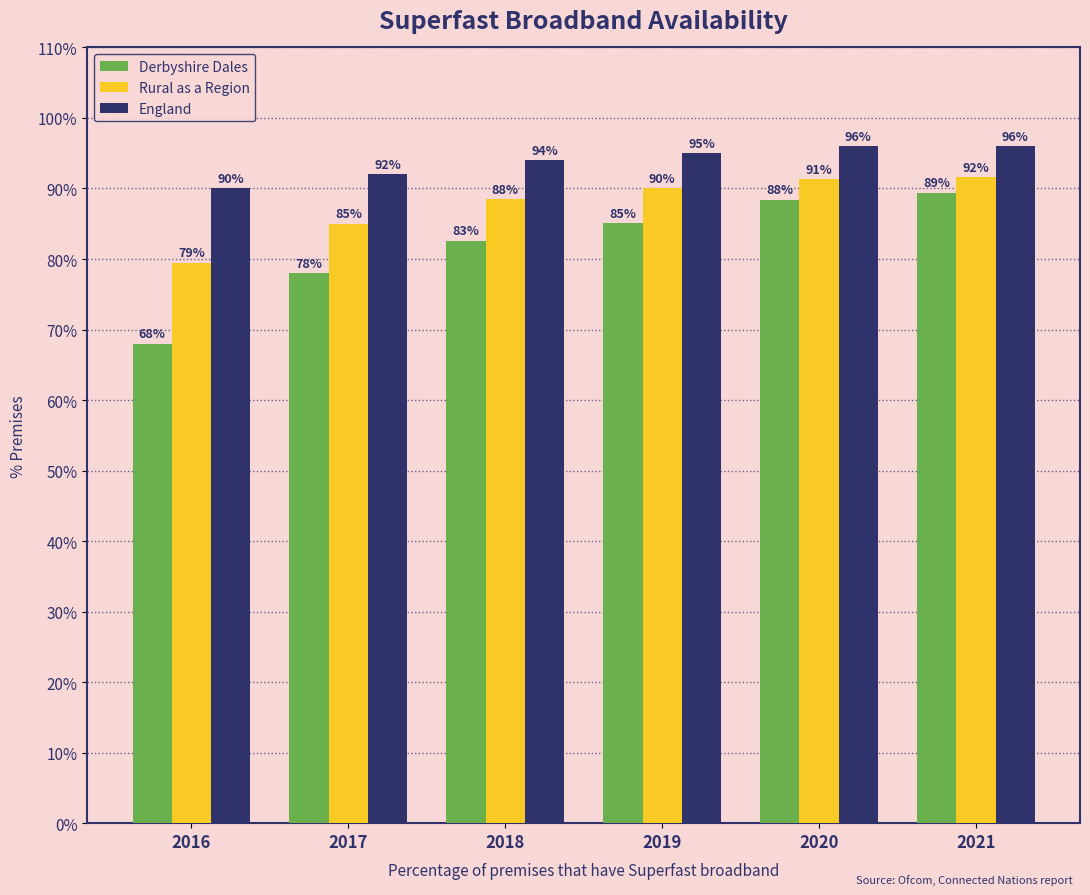

Which series has the largest total across all categories?

England